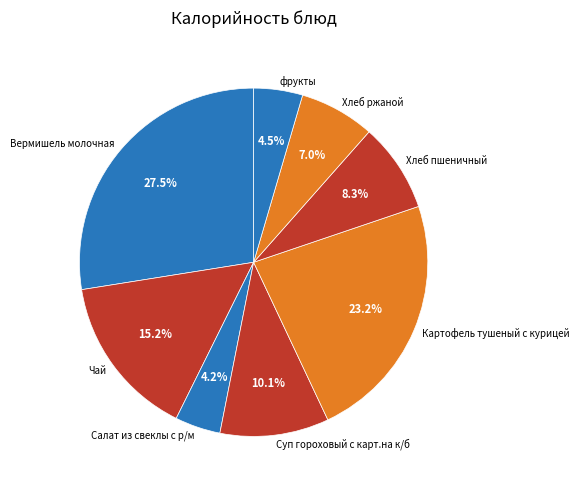

Is there a majority slice in this chart?

No